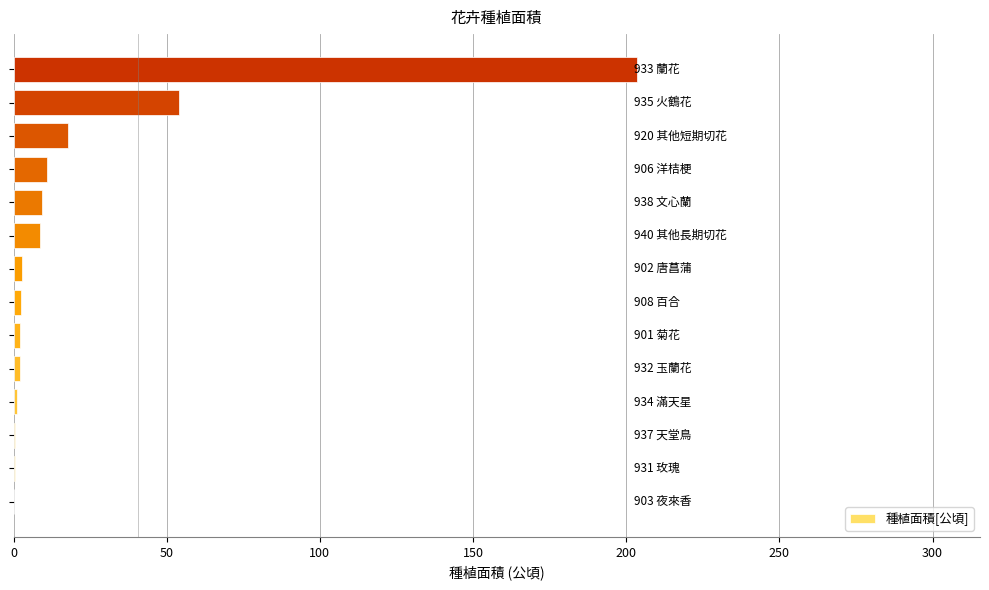

What is the sum of all values?

315.8